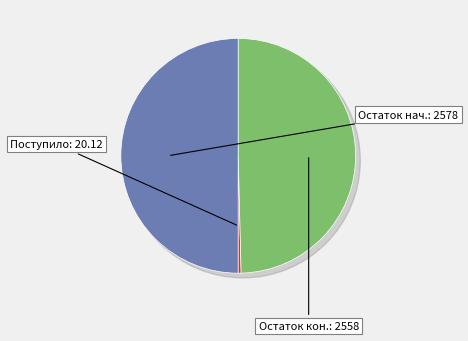

The за счет минимального взноса (поступило) slice represents 42% of the pie. True or false?

False